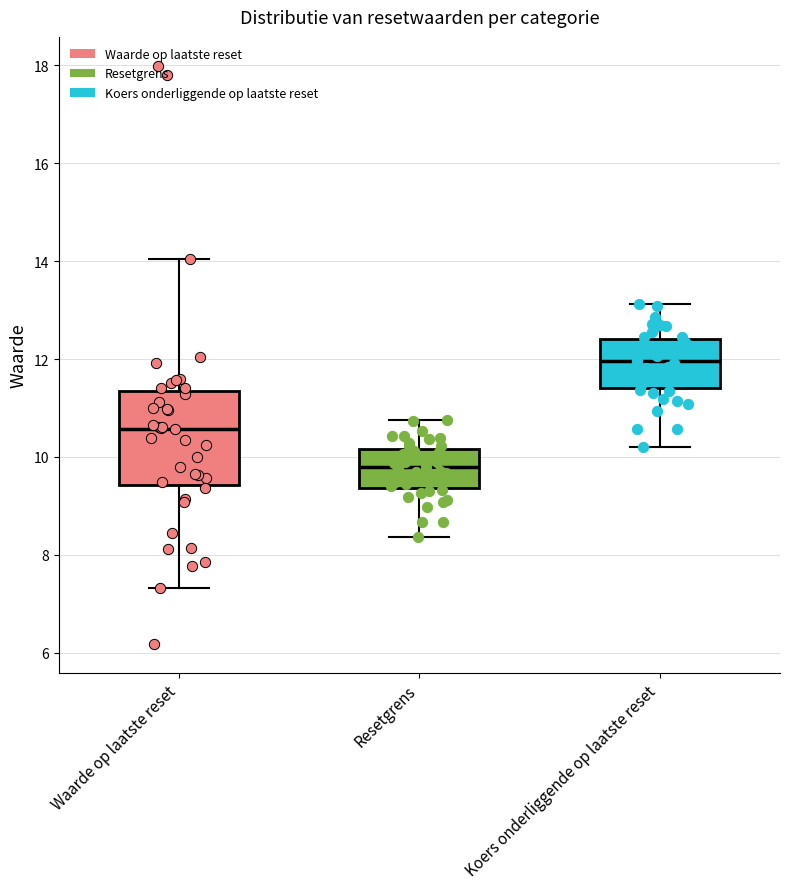

Which box's median line is the highest?

Koers onderliggende op laatste reset